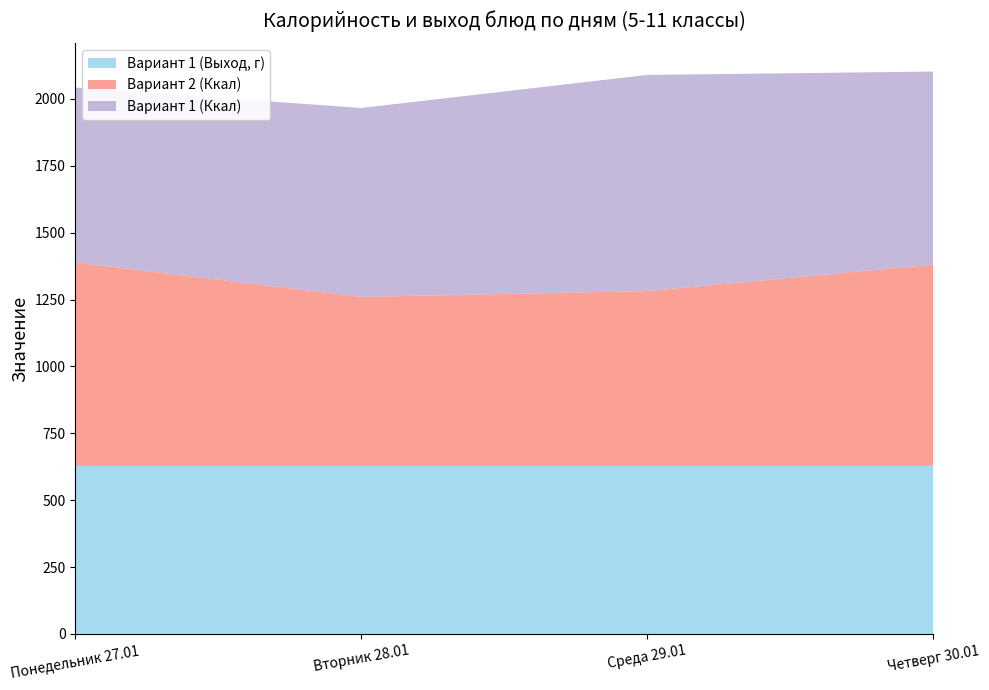

Reading left to right, list all the values displayed in this chart.

Вариант 1 (Выход, г): Понедельник 27.01=630.0	Вторник 28.01=630.0	Среда 29.01=630.0	Четверг 30.01=630.0
Вариант 2 (Ккал): Понедельник 27.01=758.6	Вторник 28.01=630.0	Среда 29.01=651.9	Четверг 30.01=750.5
Вариант 1 (Ккал): Понедельник 27.01=654.4	Вторник 28.01=706.3	Среда 29.01=808.0	Четверг 30.01=722.0